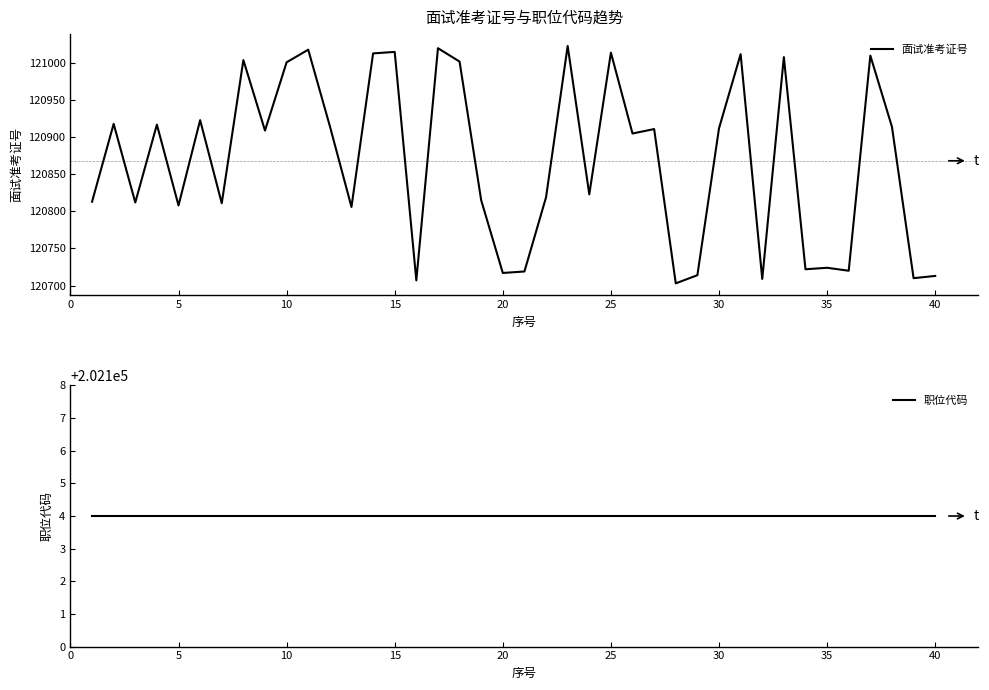

What is the minimum value for 面试准考证号?

120703